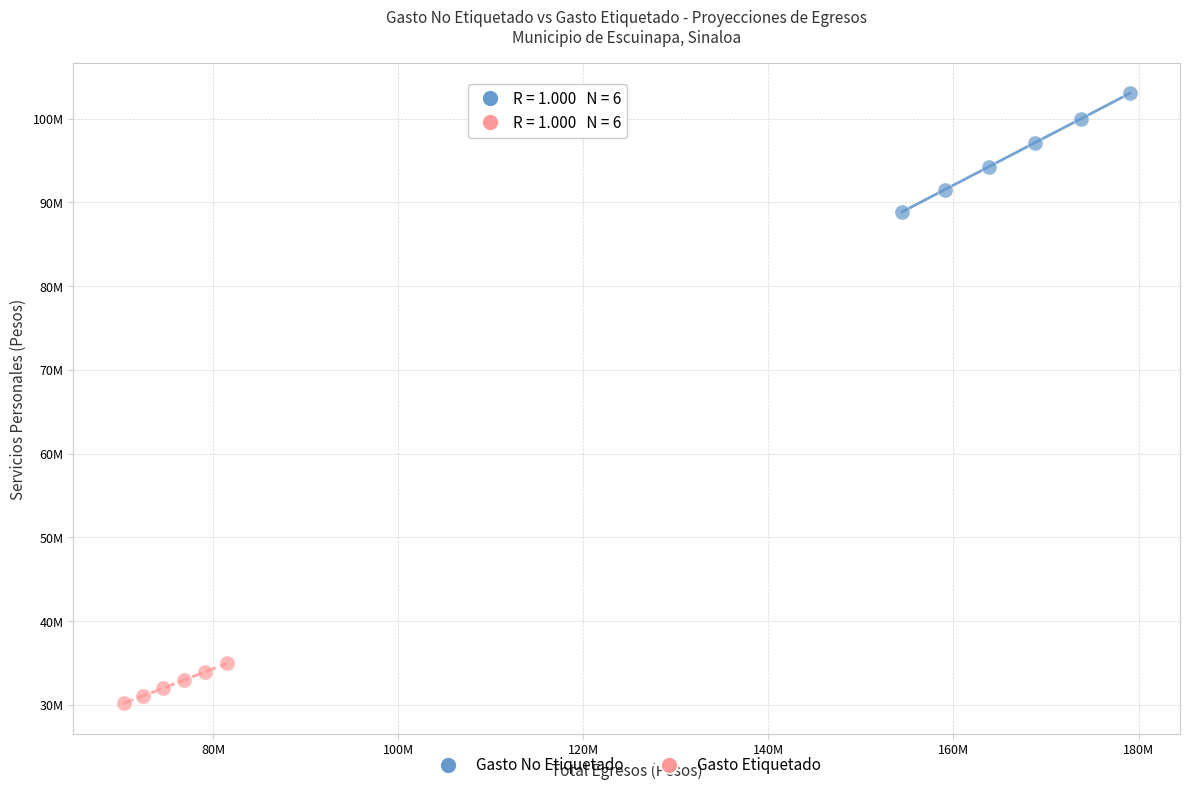

Which series has the widest spread of Y values?

Gasto No Etiquetado